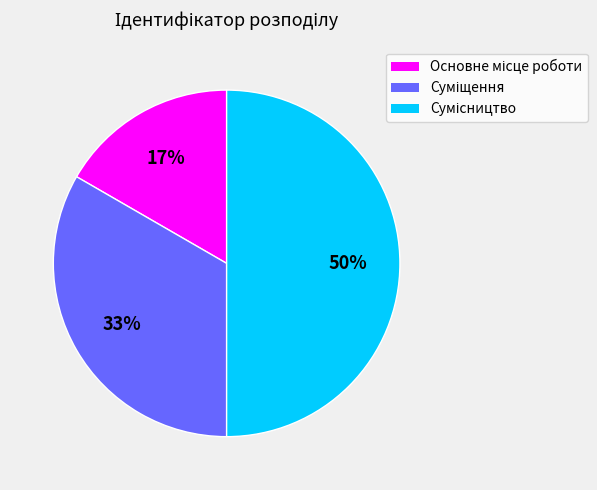

To the nearest percent, what is the average slice percentage?

33%